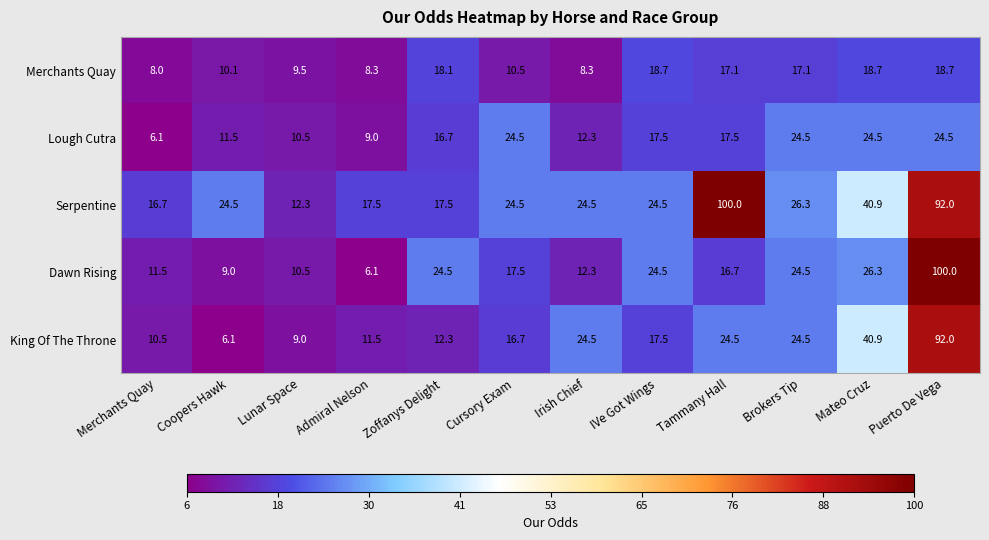

Count the number of categories in the chart.

12